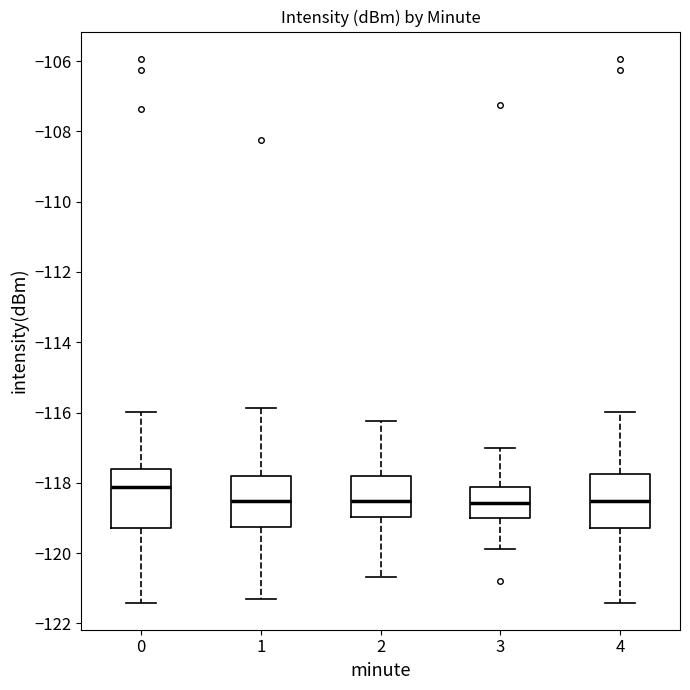

Which box has the highest median line?

0